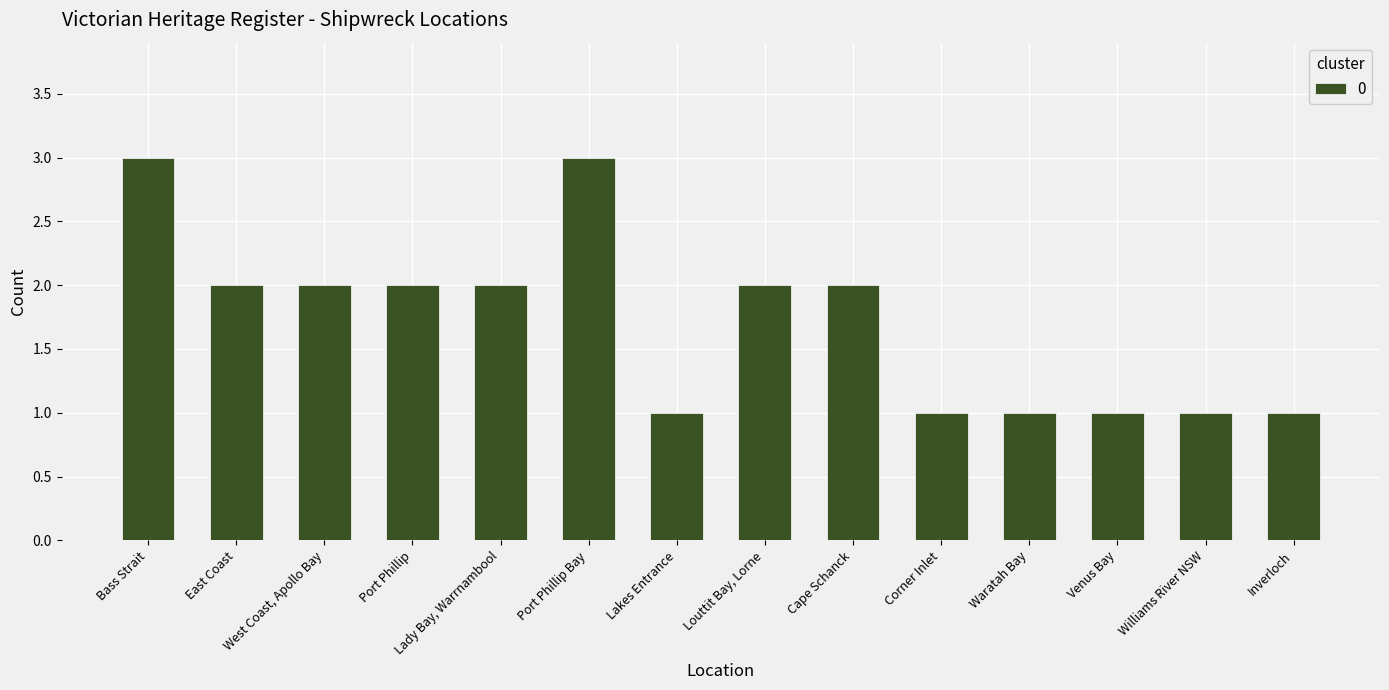

The value at West Coast, Apollo Bay is 3. True or false?

False